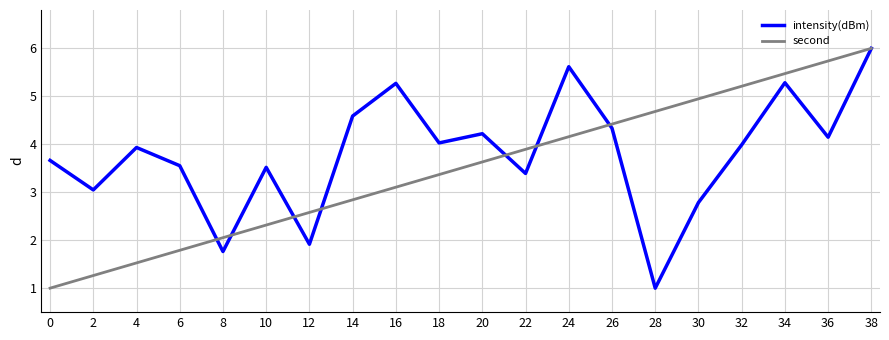

At which label does intensity(dBm) reach its minimum?

28